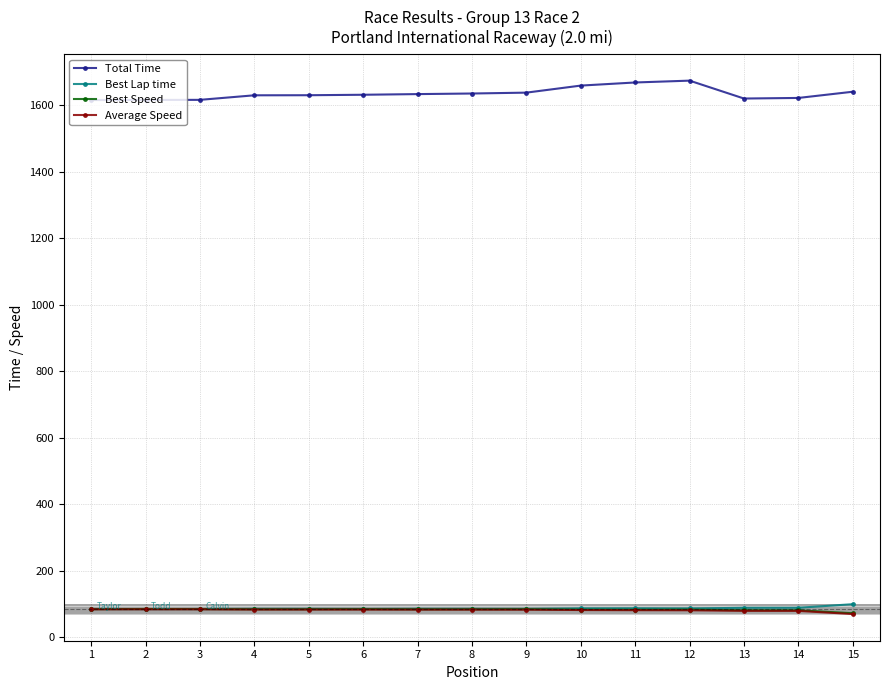

The value of Total Time at 4 is 1630.5. True or false?

True